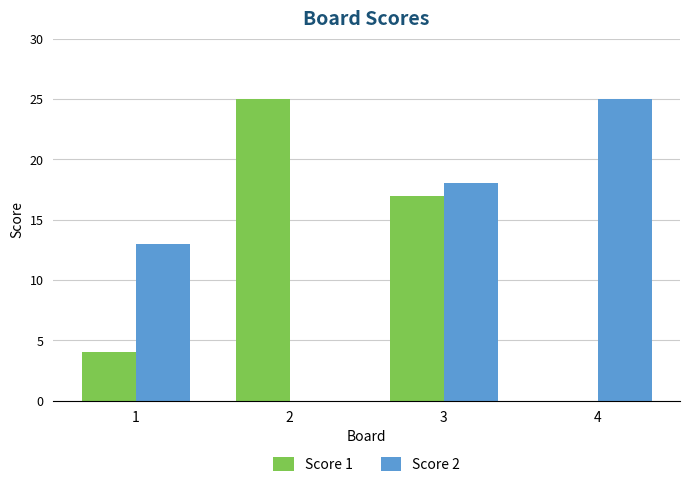

Is the value of Score 2 at 1 greater than the value of Score 1 at 3?

No